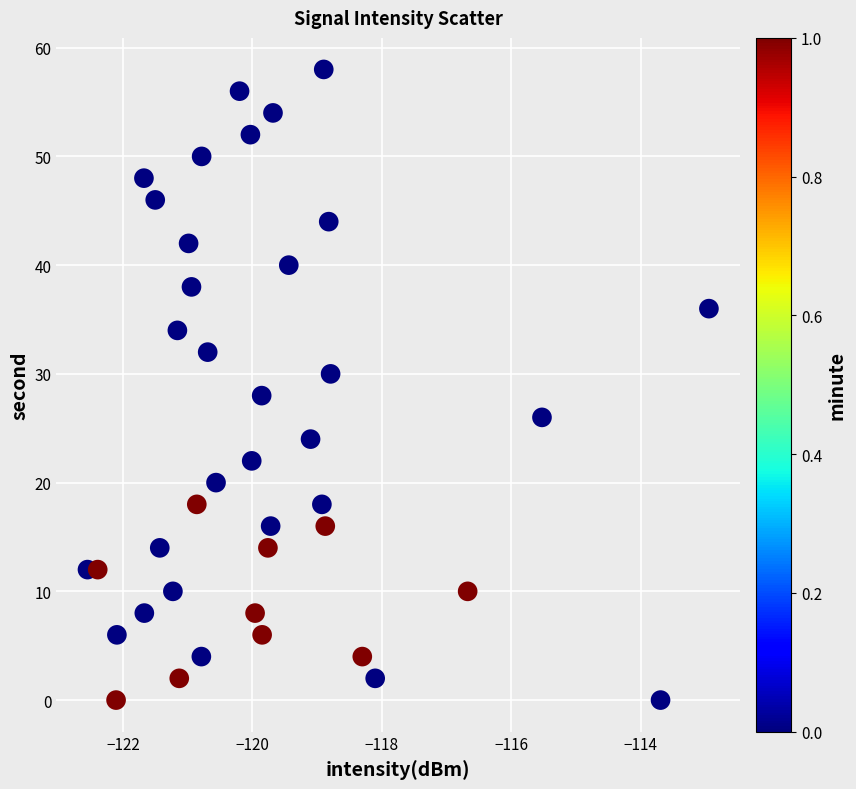

What is the range of Y values (max minus min)?

58